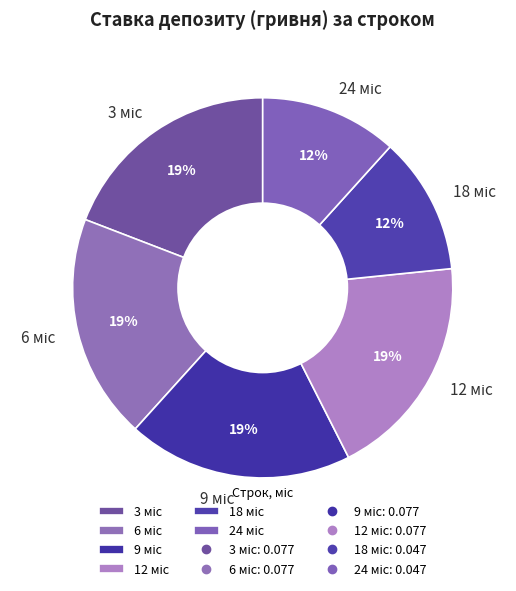

To the nearest percent, what is the average slice percentage?

17%